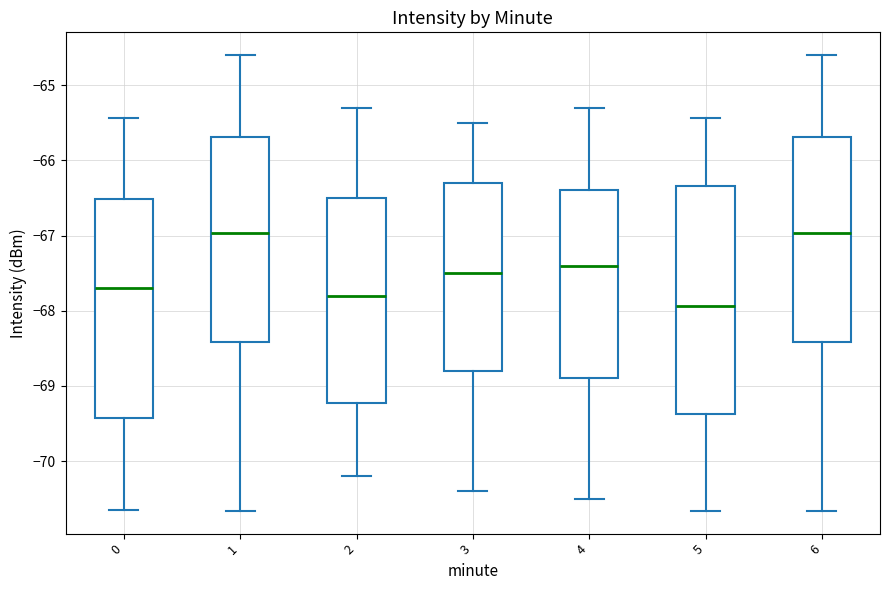

Which box is the tallest, from its lower edge to its upper edge?

5